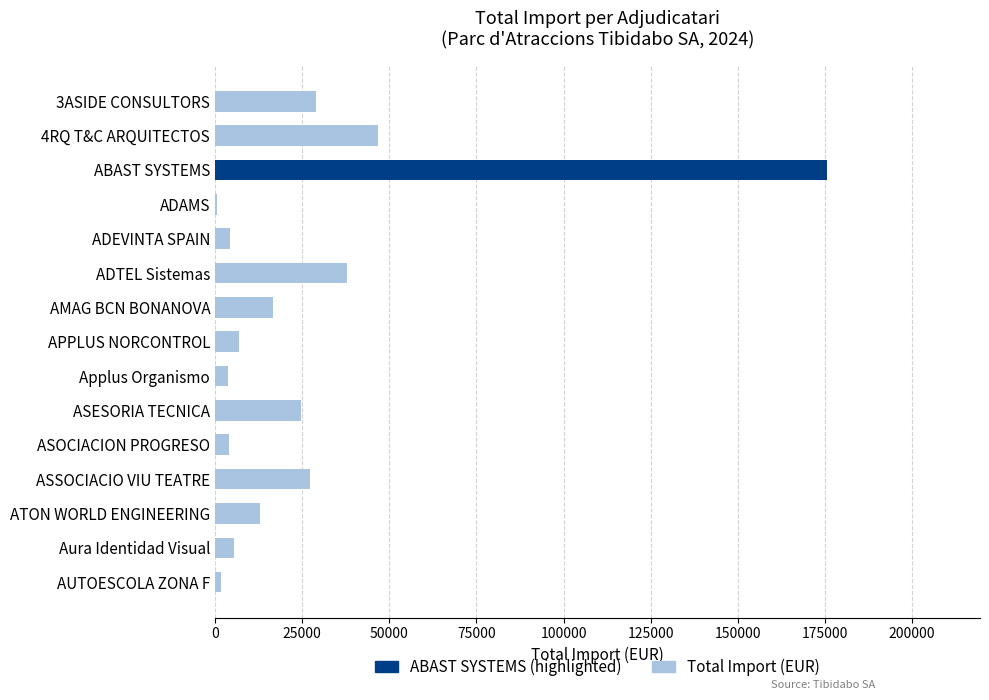

Count the number of categories in the chart.

15